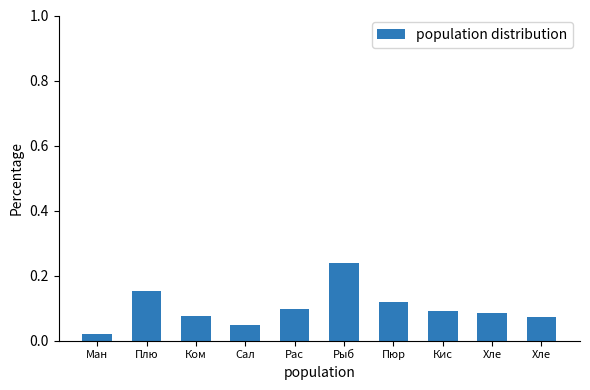

Reading right to left, what are all the values shown in this chart?

Хле=0.1	Хле=0.1	Кис=0.1	Пюр=0.1	Рыб=0.2	Рас=0.1	Сал=0.0	Ком=0.1	Плю=0.2	Ман=0.0